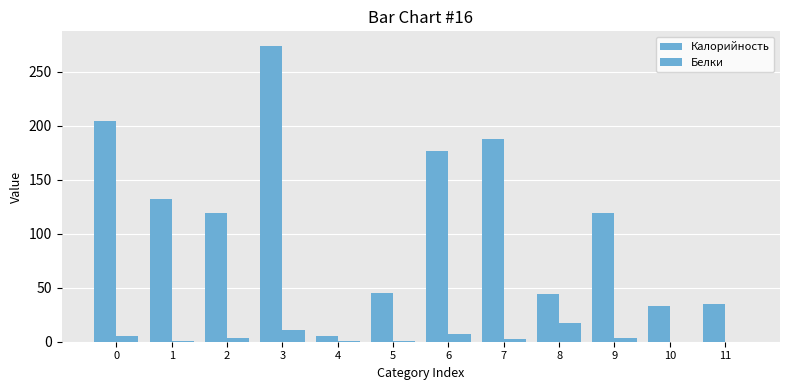

List the series in order of their overall mean, highest first.

Калорийность, Белки